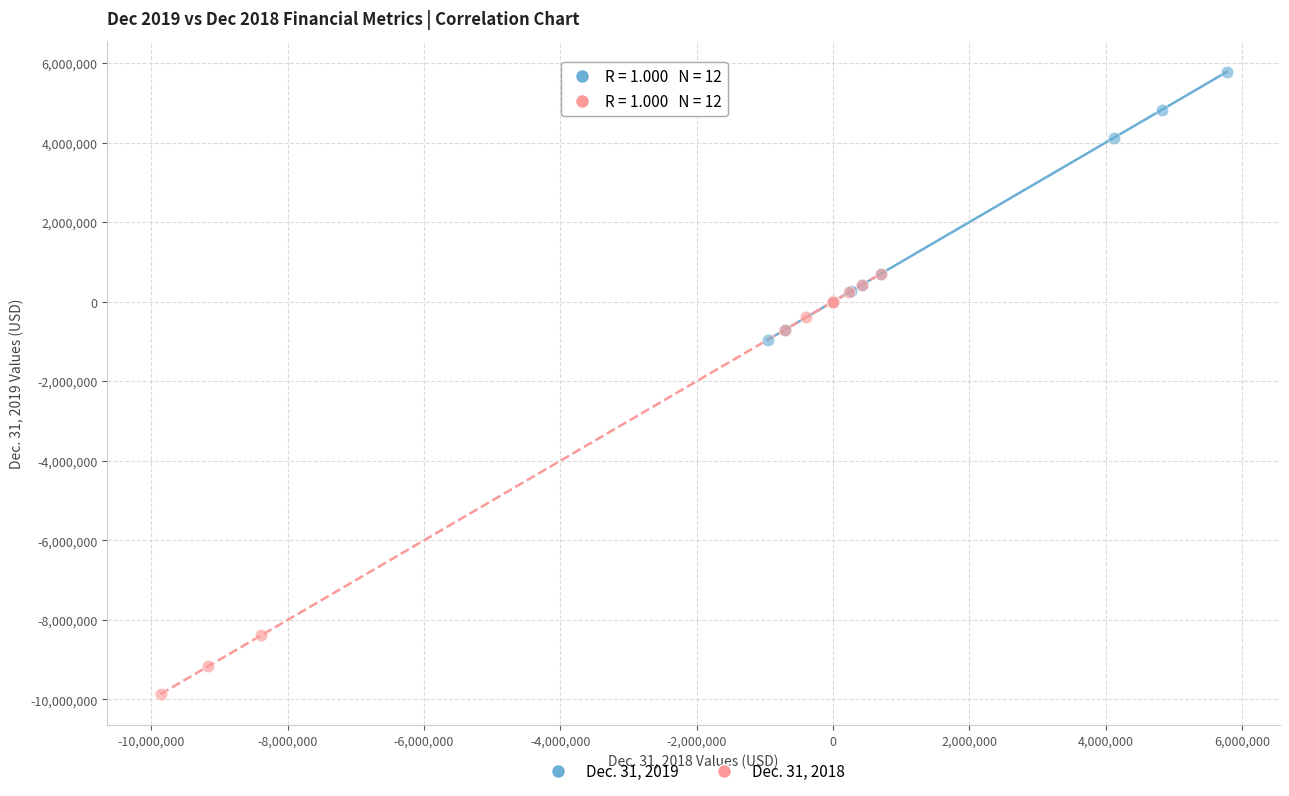

Which series contains the highest Y value?

Dec. 31, 2019